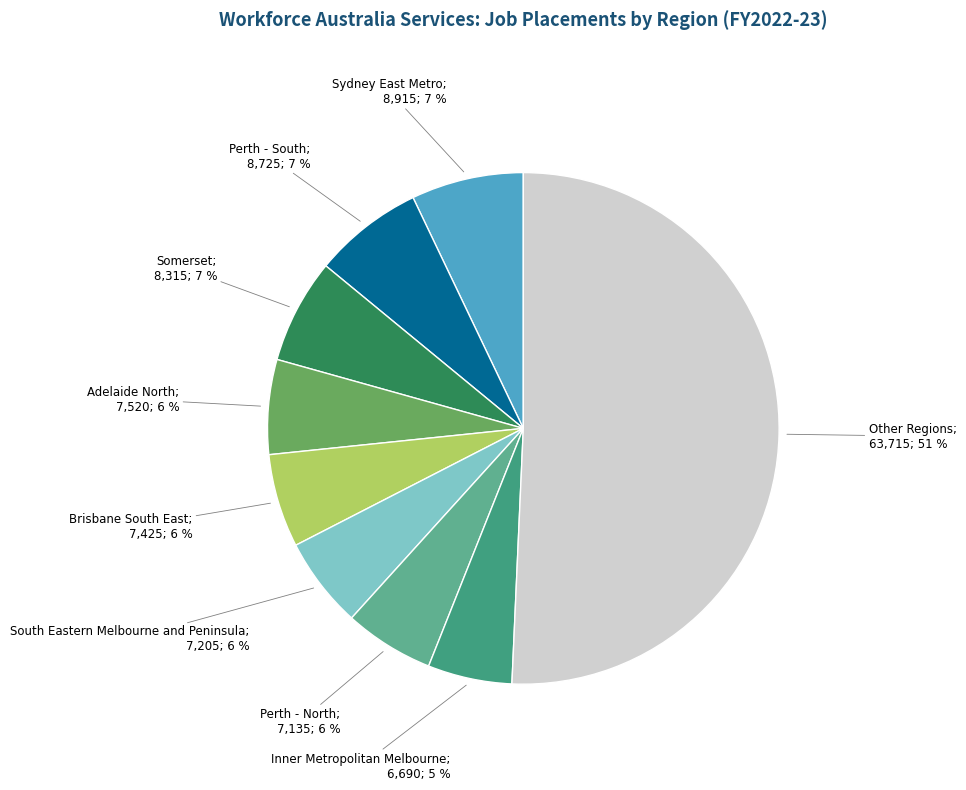

To the nearest percent, what is the average slice percentage?

11%